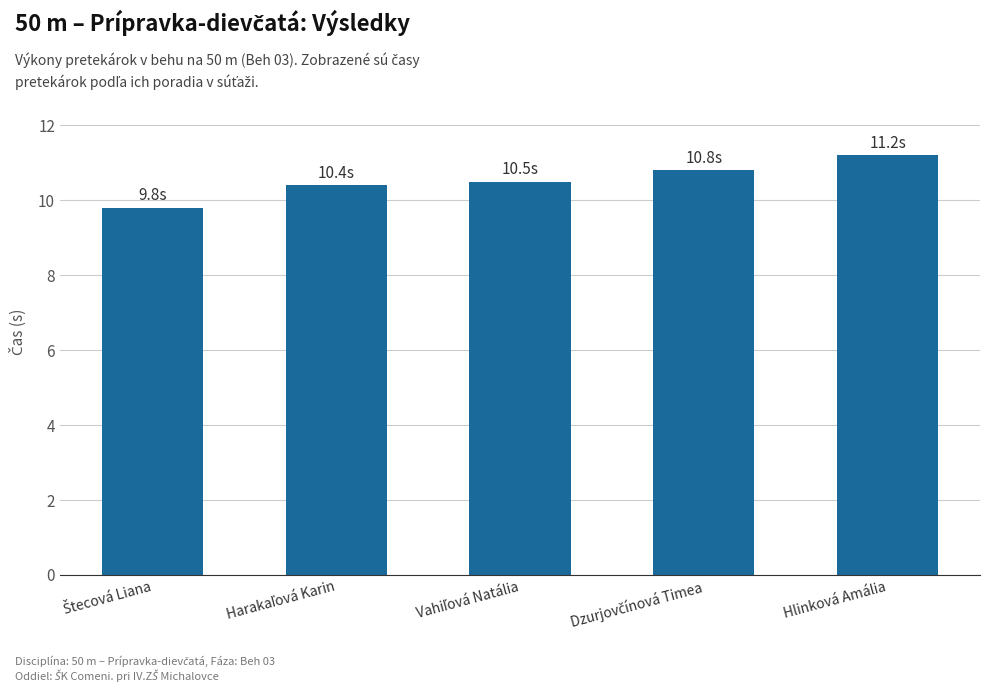

What is the average value?

10.5